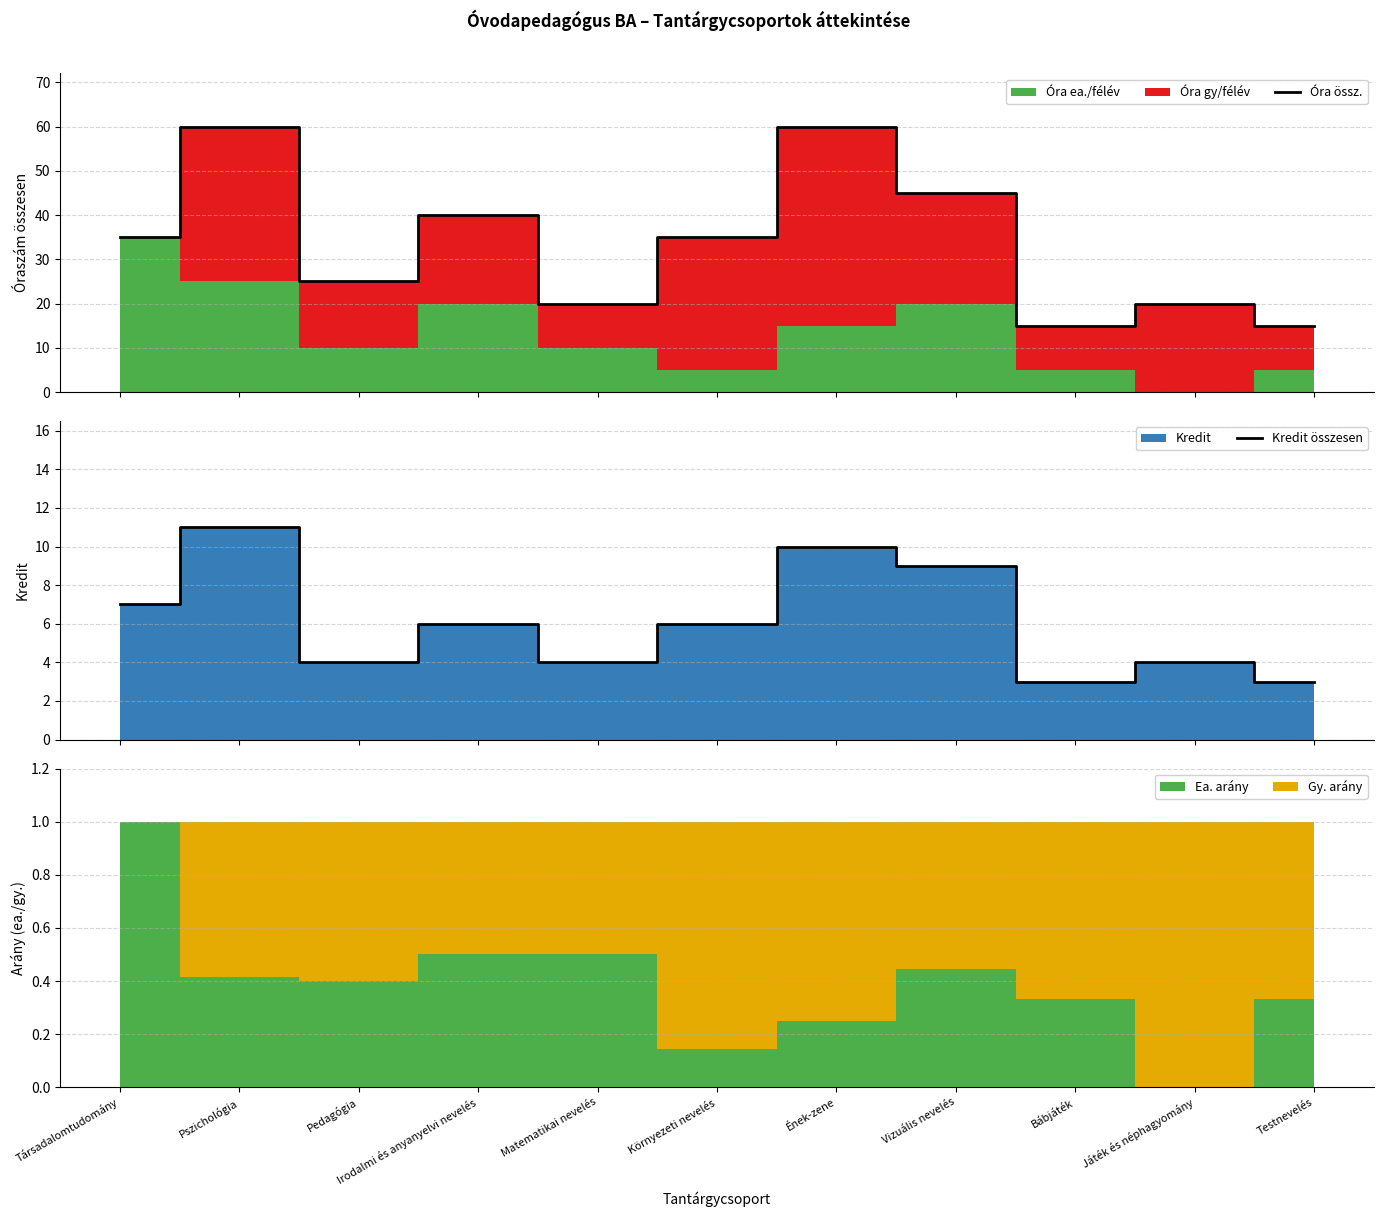

The Óra össz. series shows 20 at Irodalmi és anyanyelvi nevelés. True or false?

False